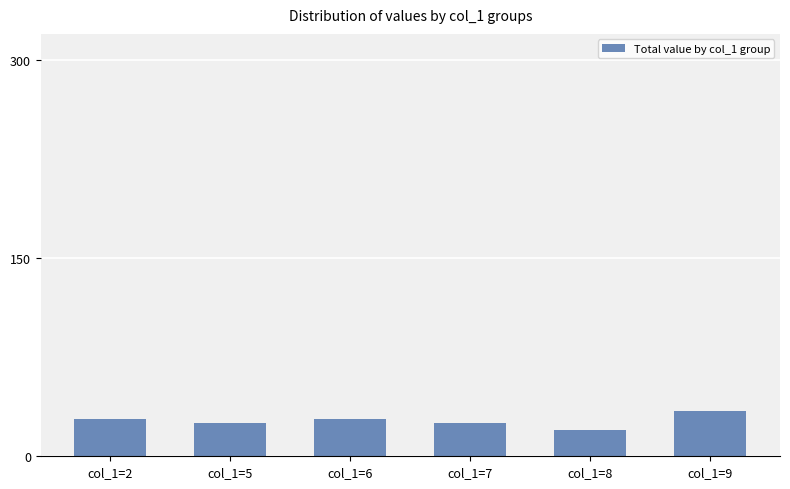

At which category does the chart reach its peak across all series?

col_1=9